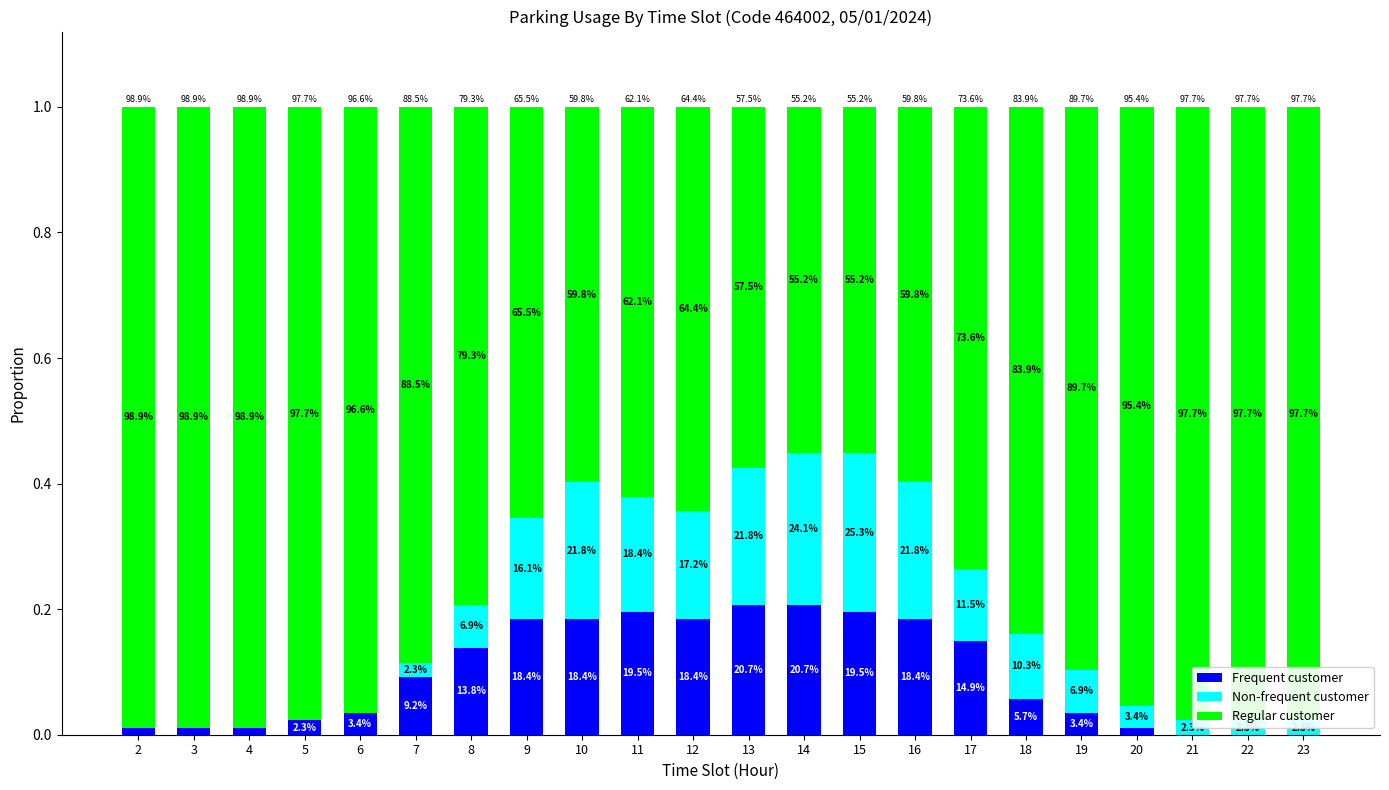

True or false: Regular customer has a value of 1.0 at 20.

True